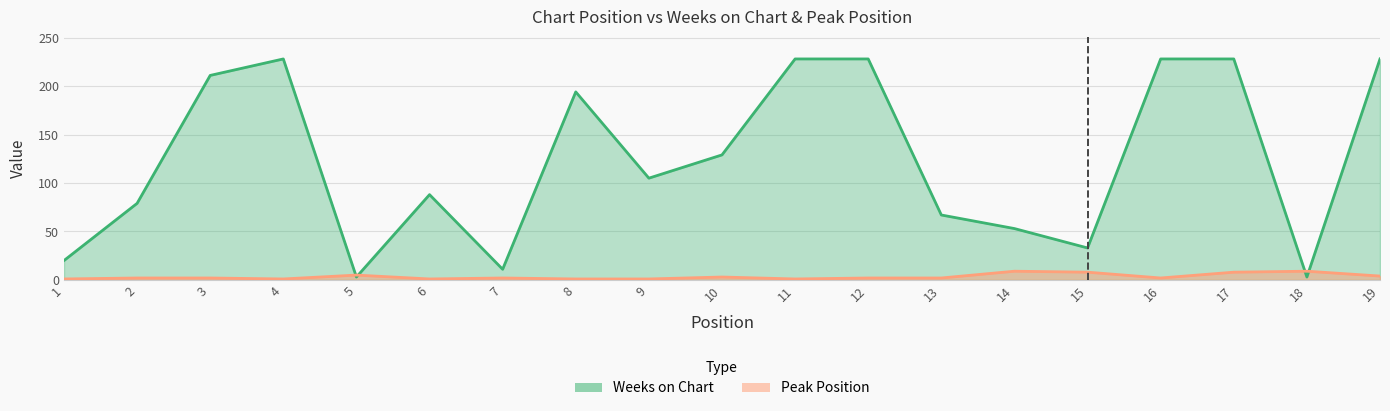

Which category has the highest value across all series?

4